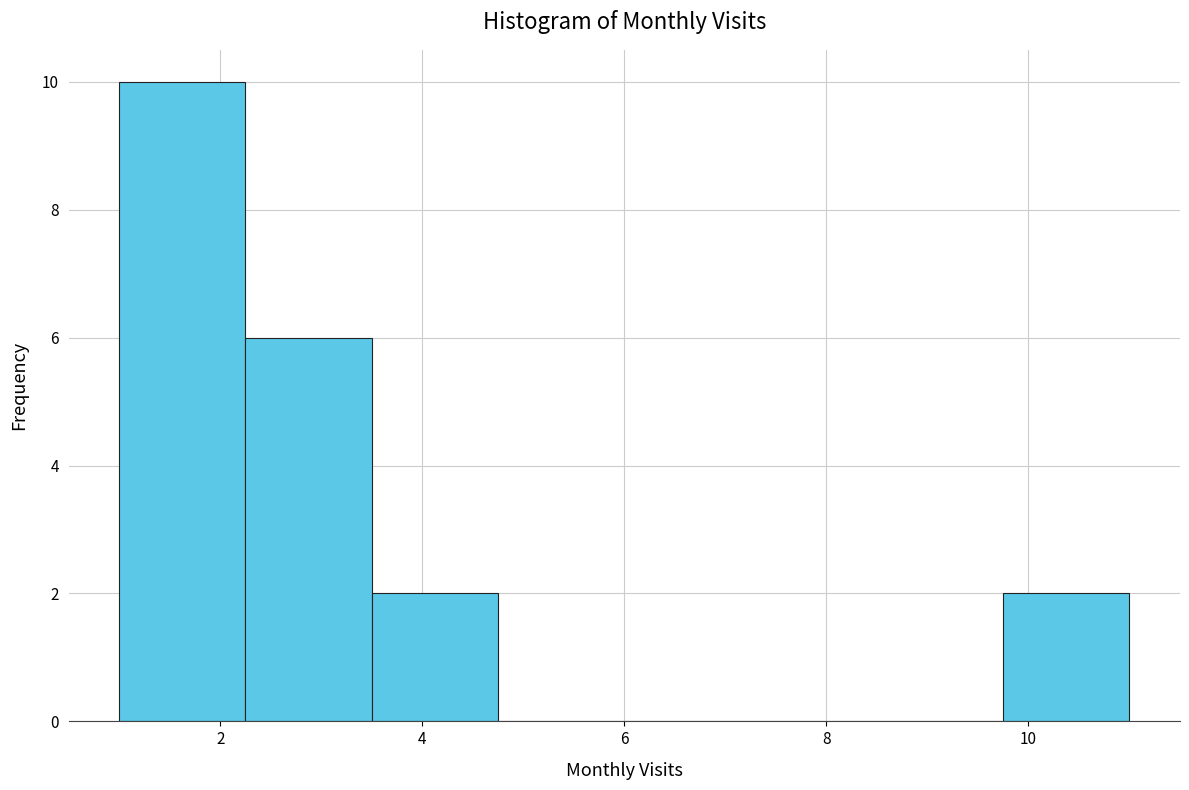

Reading left to right, transcribe this chart: for each bar, give the range it covers on the x-axis and its height. Neither the bar edges nor the heights are printed on the chart, so give them approximately, as read against the axes.

1.00 to 2.25: 10
2.25 to 3.50: 6
3.50 to 4.75: 2
4.75 to 6.00: 0
6.00 to 7.25: 0
7.25 to 8.50: 0
8.50 to 9.75: 0
9.75 to 11.00: 2